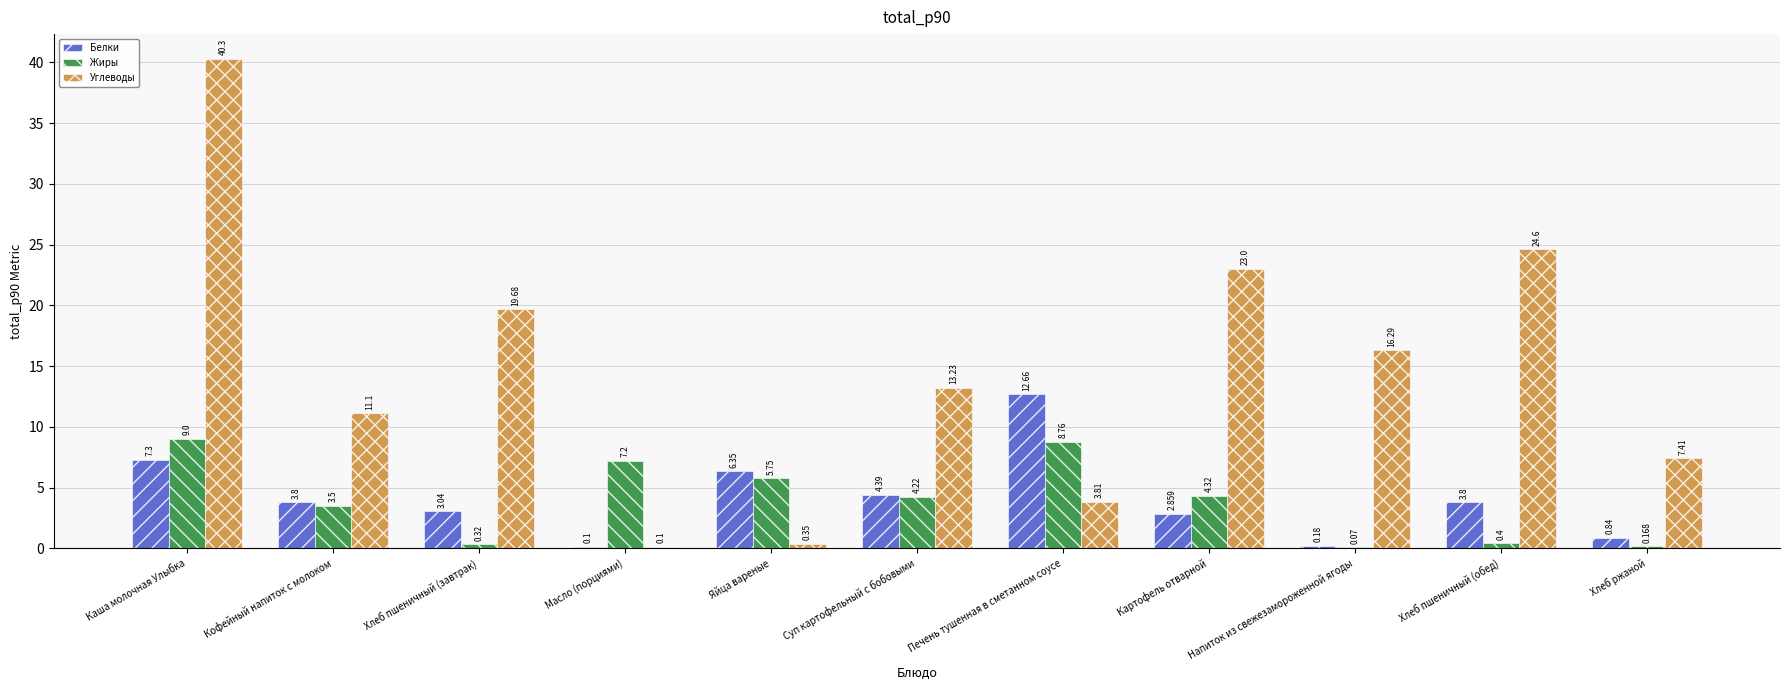

Which series changed the most between Хлеб пшеничный (обед) and Хлеб ржаной?

Углеводы